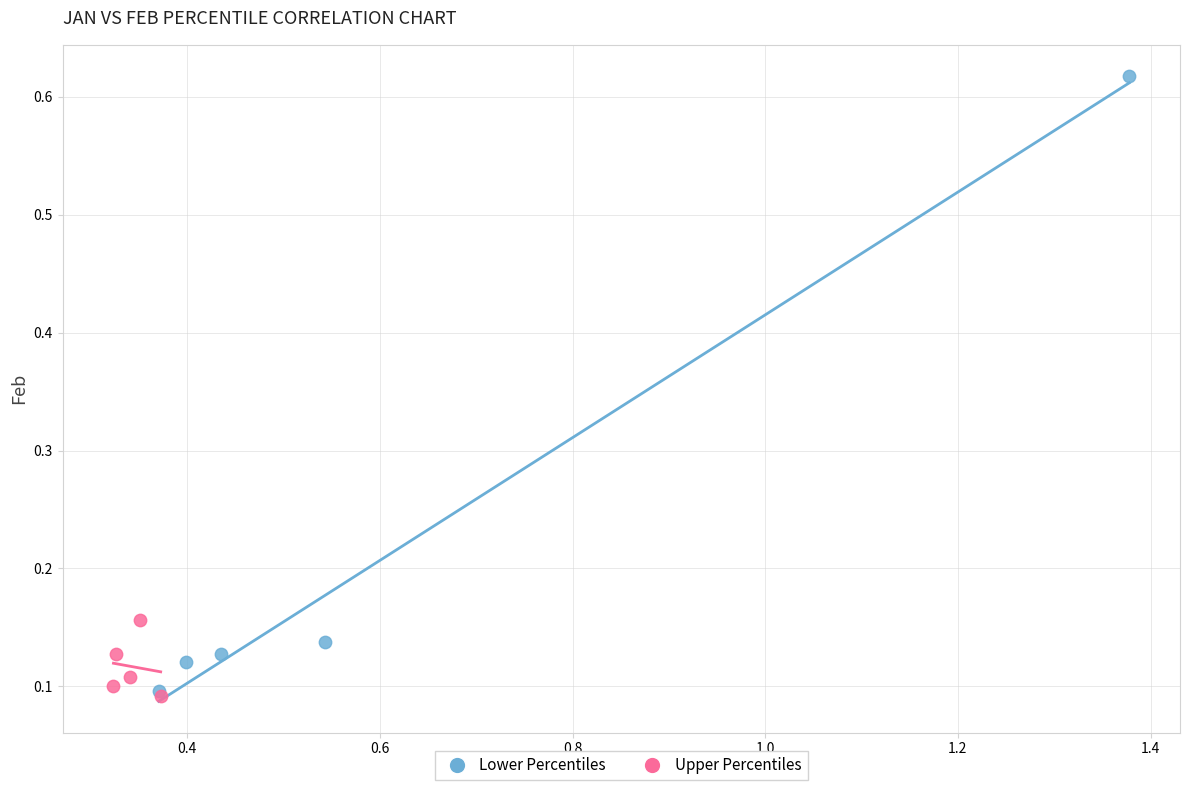

Which series reaches the maximum Y coordinate?

Lower Percentiles